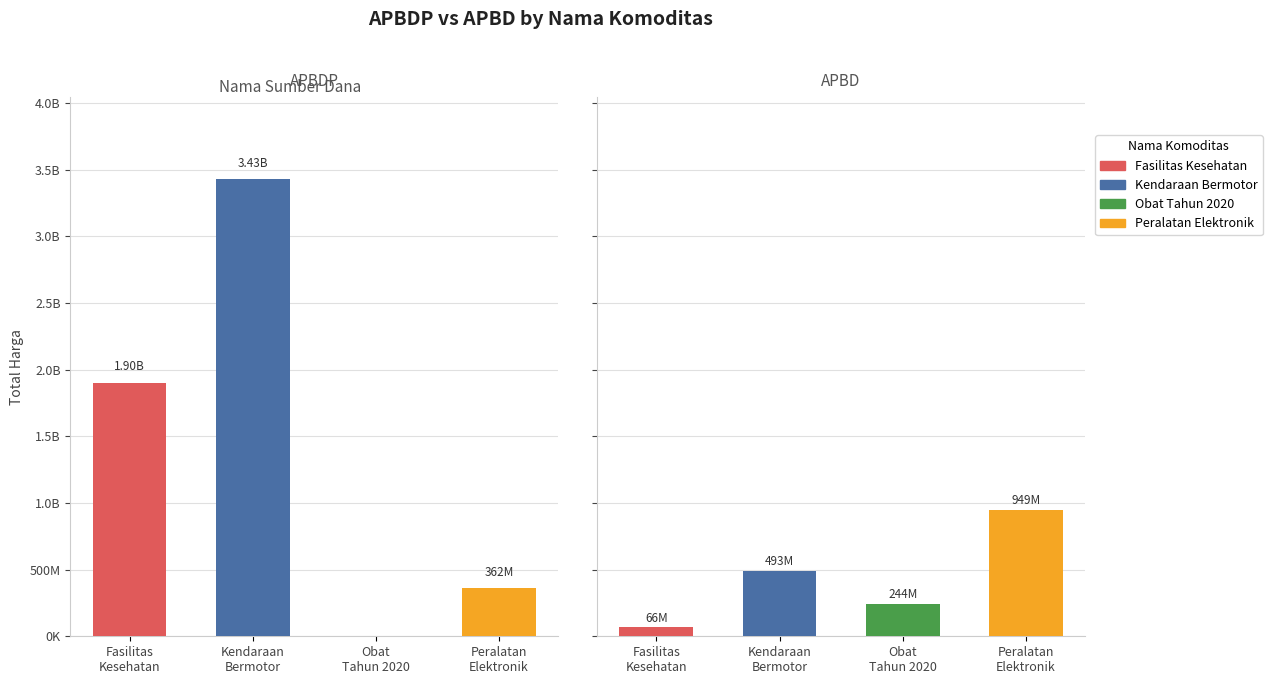

Are the bars grouped side by side (vs. stacked)?

Yes